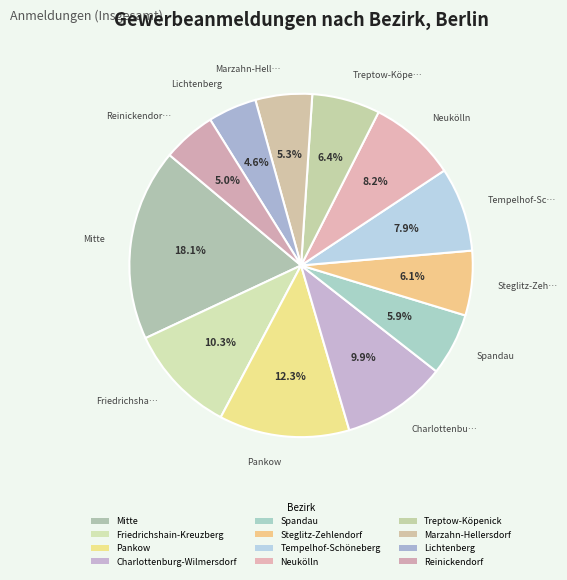

How many slices are in this pie chart?

12